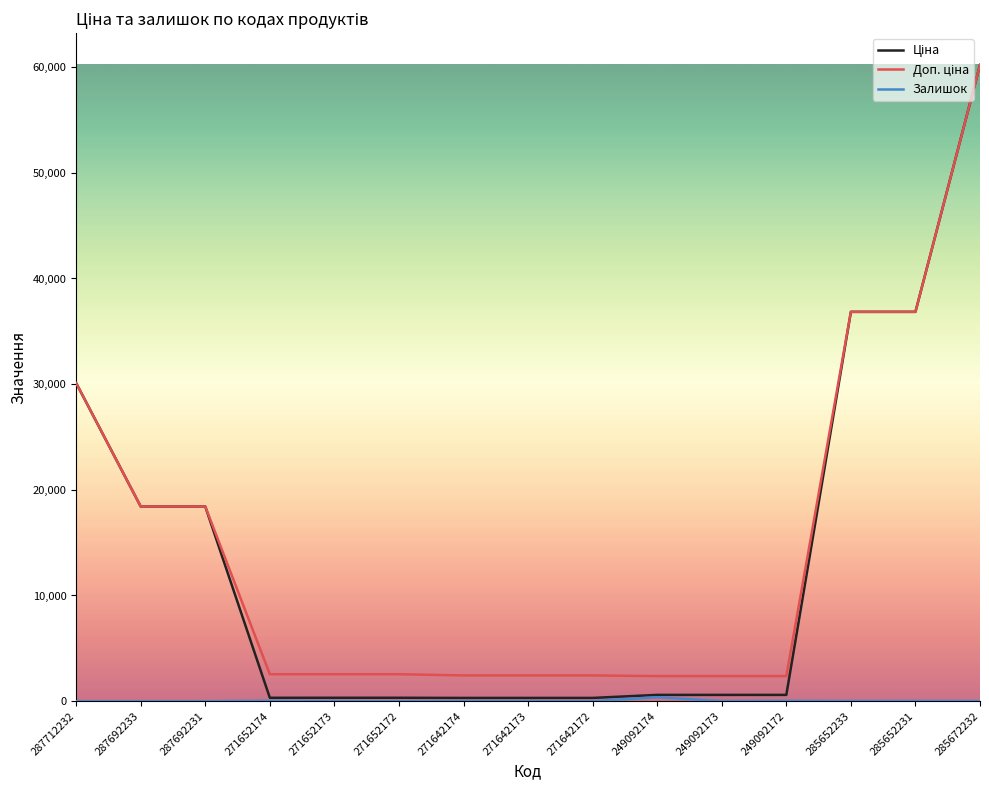

At which category is the sum across all series the highest?

285672232